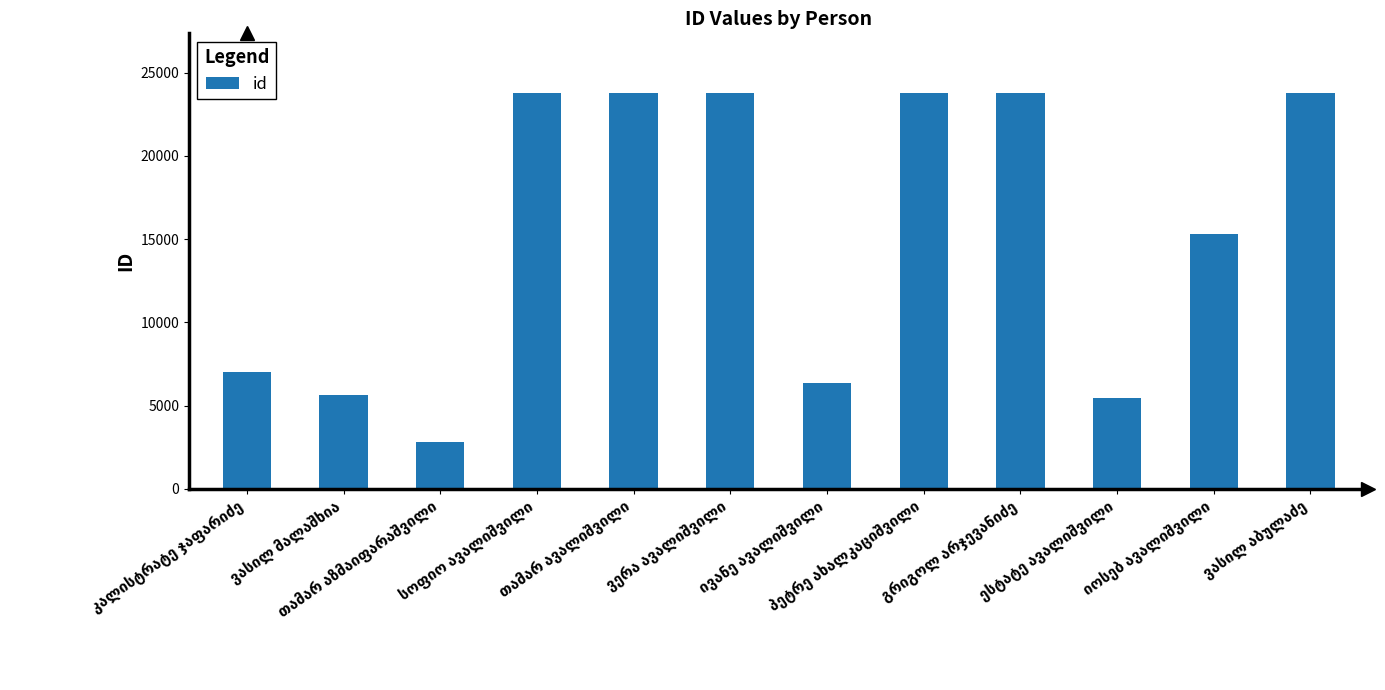

What is the difference between the maximum and minimum values?

20961